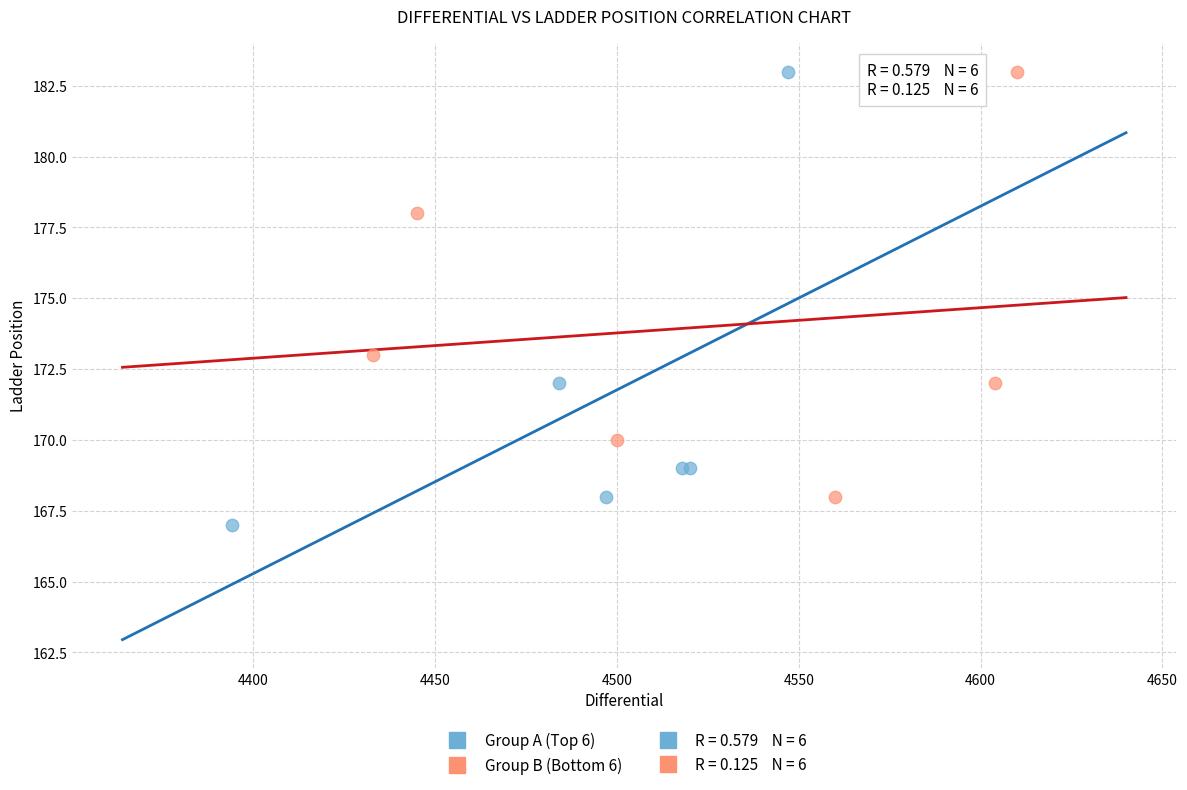

Which series has the largest Y range (max minus min)?

Group A (Top 6)